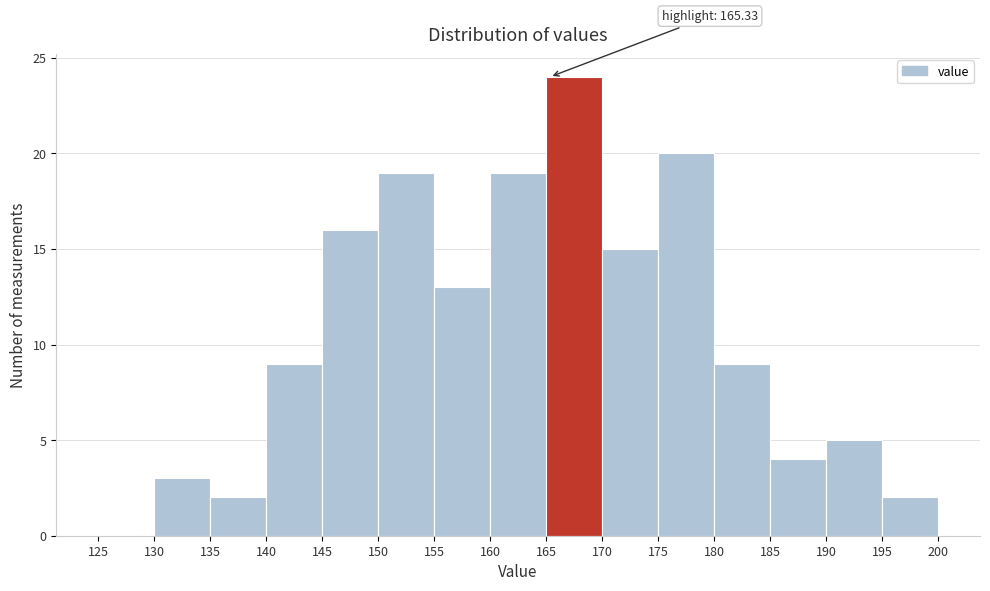

Which range on the x-axis has the tallest bar?

165 to 170